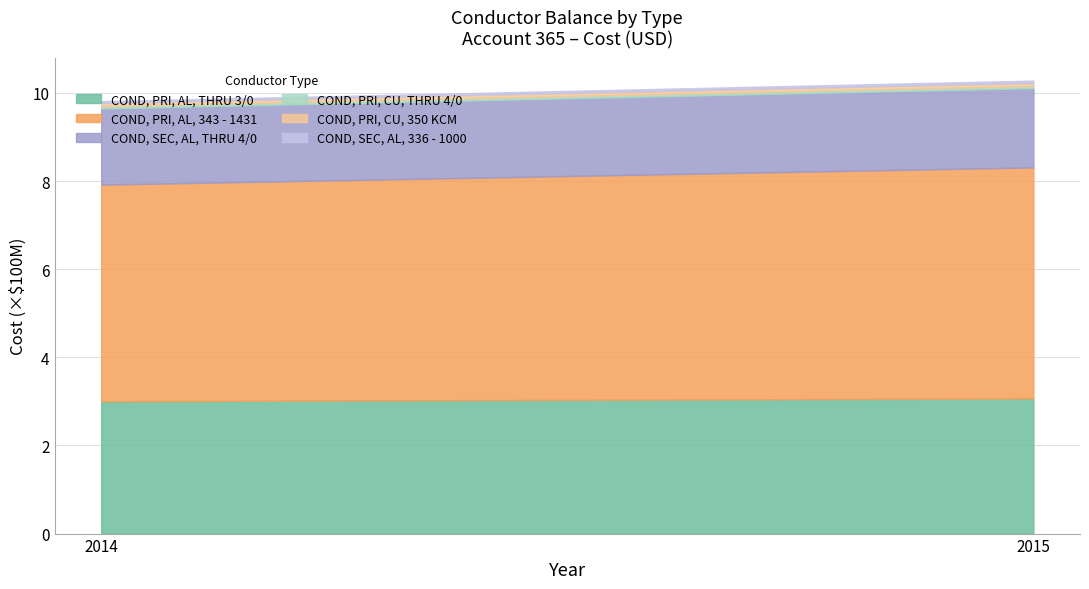

What is the difference between the highest and lowest values at 2015?

519272119.6